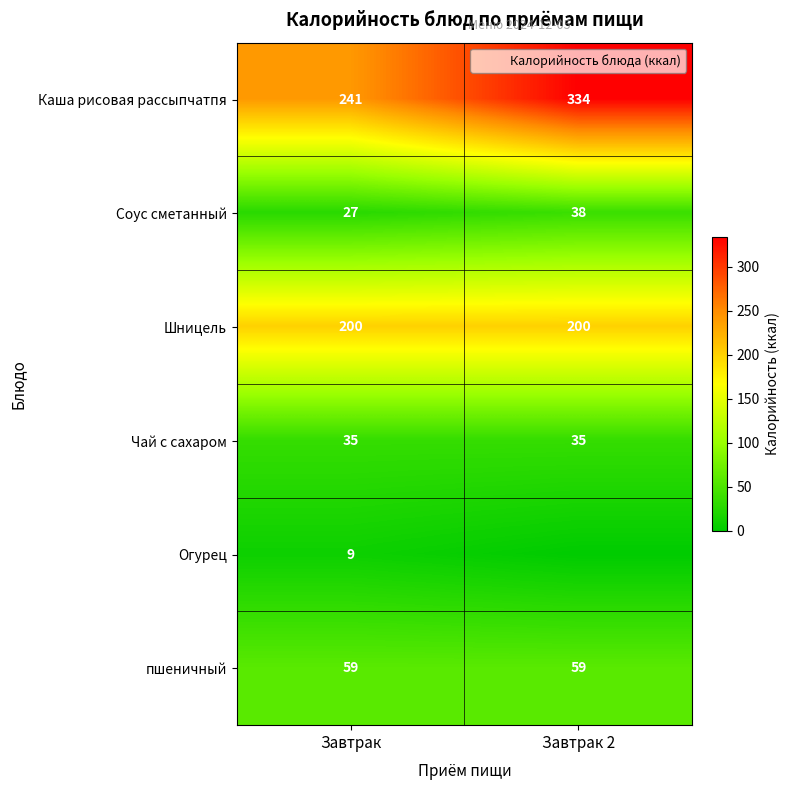

The value of пшеничный at Завтрак is 59. True or false?

True